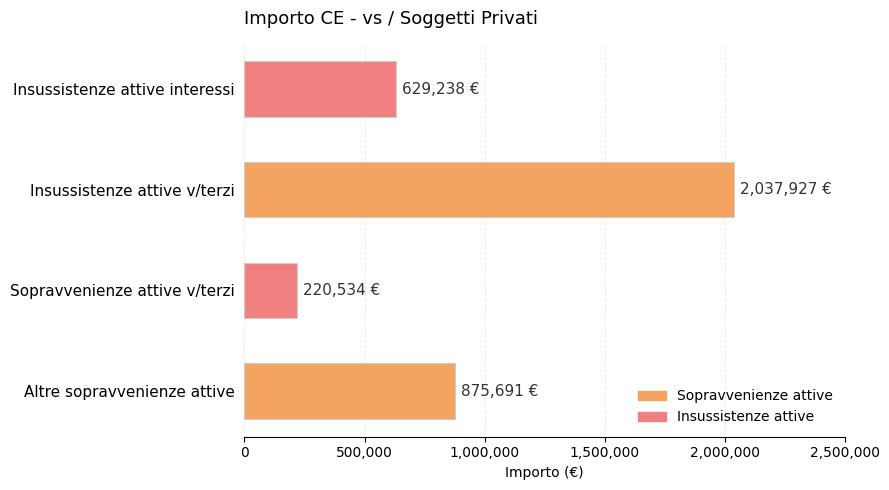

List the labels in order of value, smallest first.

Sopravvenienze attive v/terzi, Insussistenze attive interessi, Altre sopravvenienze attive, Insussistenze attive v/terzi